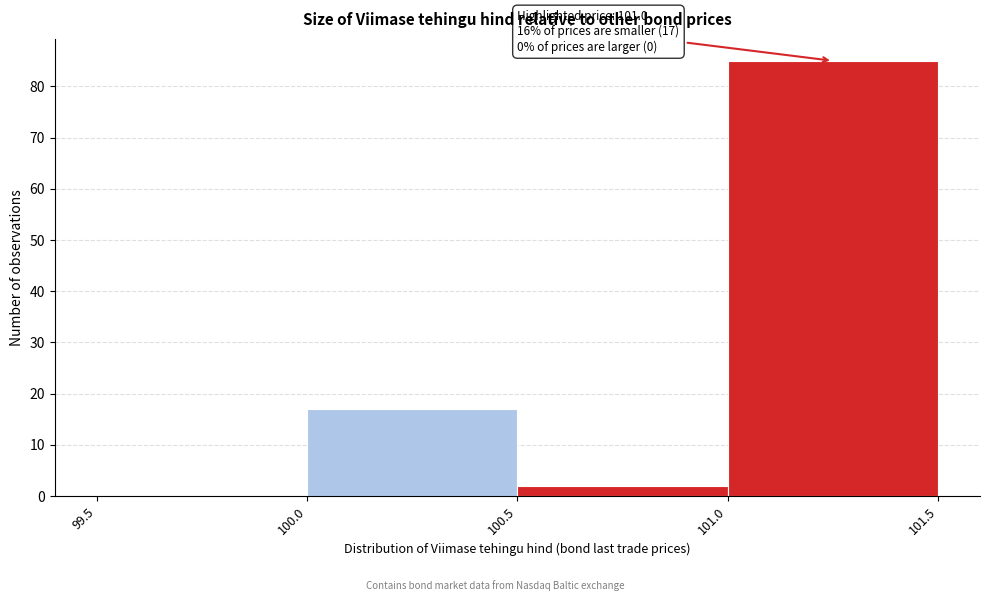

Which range on the x-axis has the tallest bar?

101.0 to 101.5